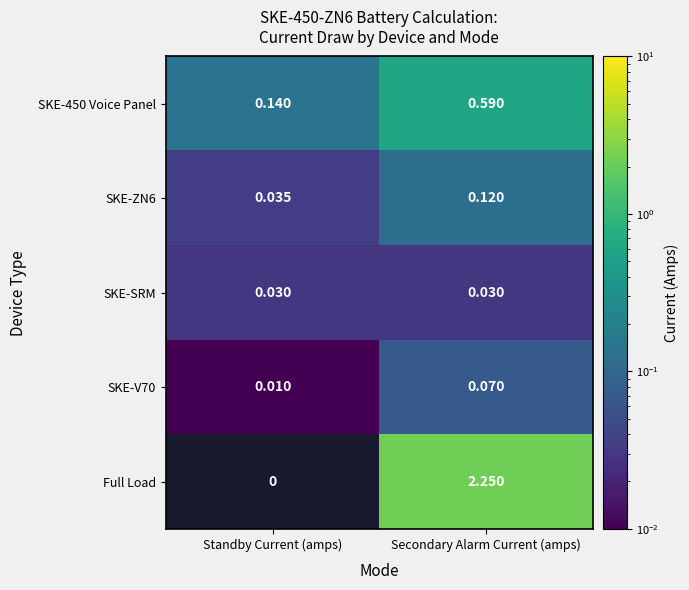

At which label does SKE-ZN6 reach its minimum?

Standby Current (amps)